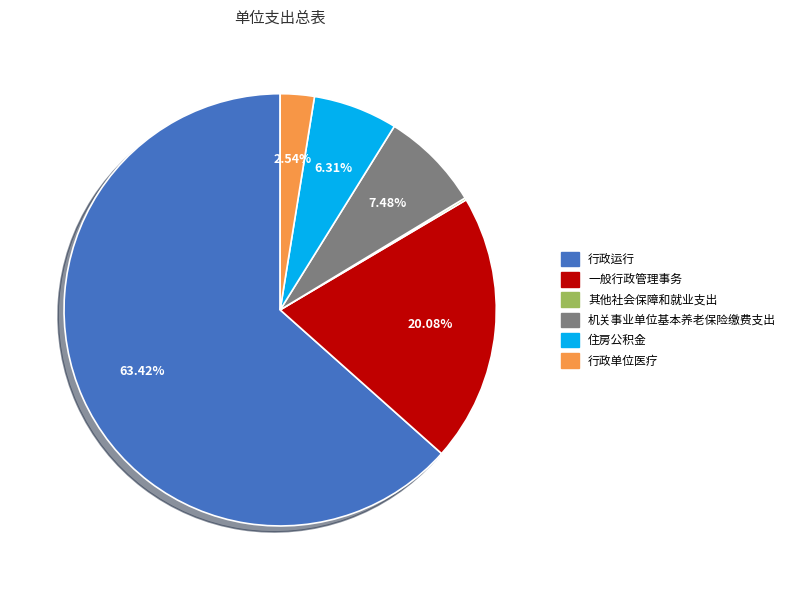

To the nearest percent, what is the combined percentage of 行政单位医疗 and 住房公积金?

9%